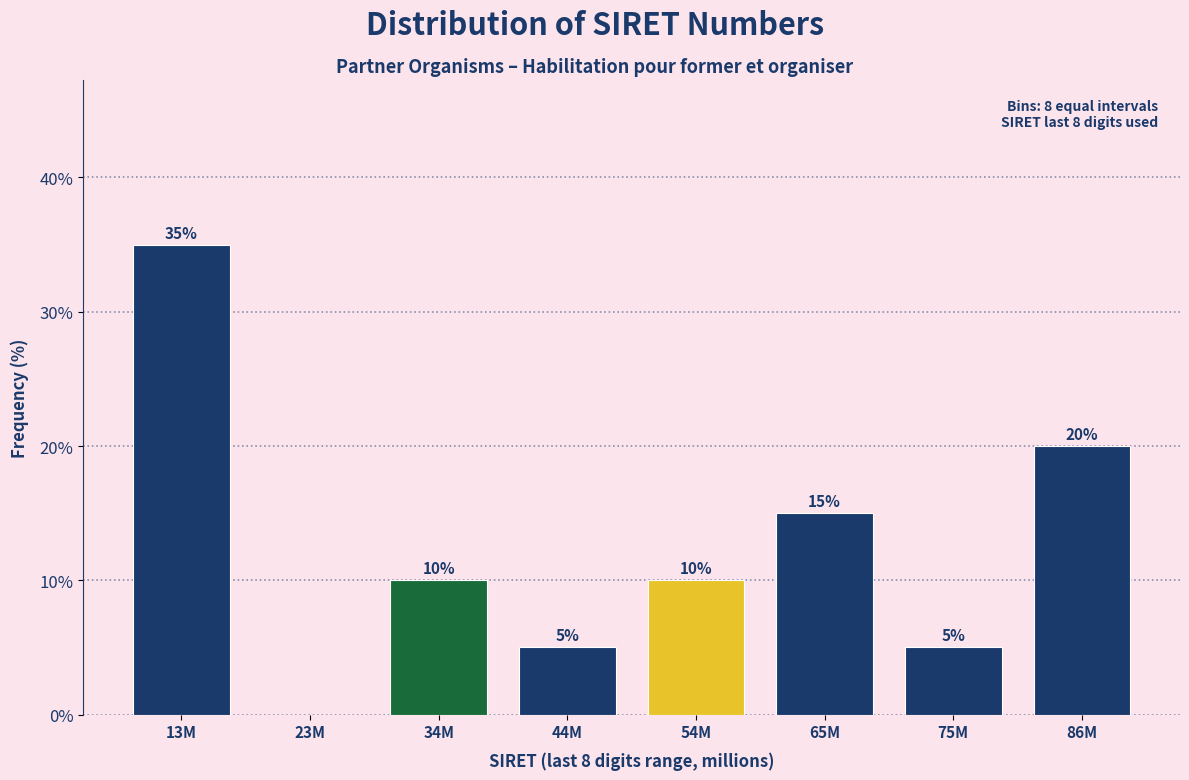

Reading right to left, transcribe all the data shown in this chart.

86M=20	75M=5	65M=15	54M=10	44M=5	34M=10	23M=0	13M=35